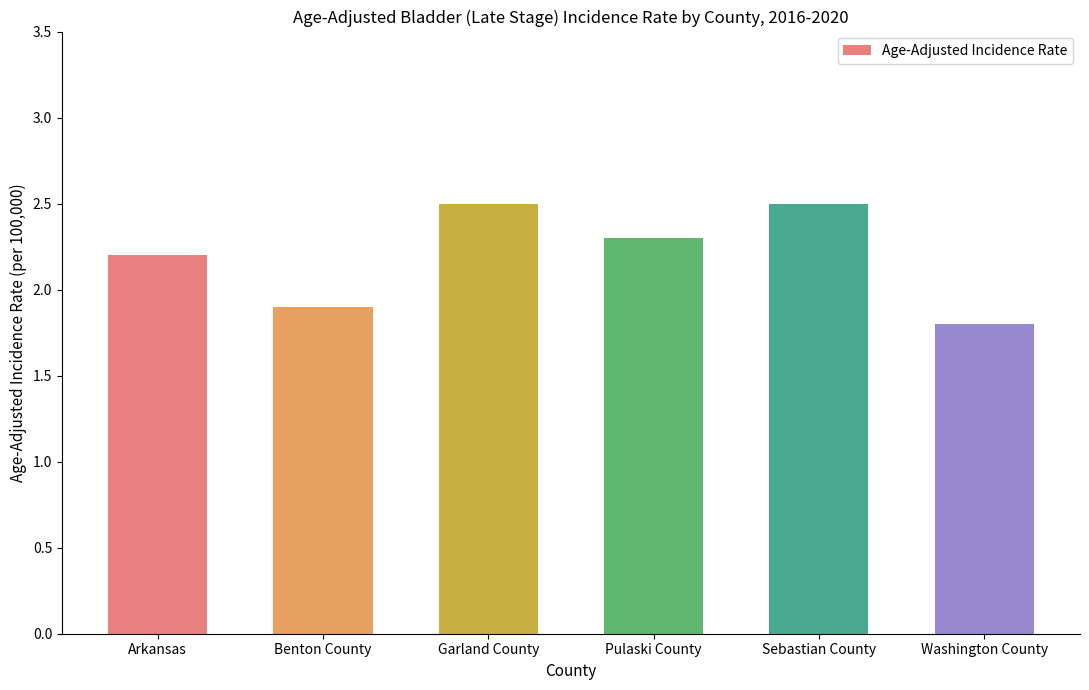

What is the difference between the second highest and second lowest values?

0.6